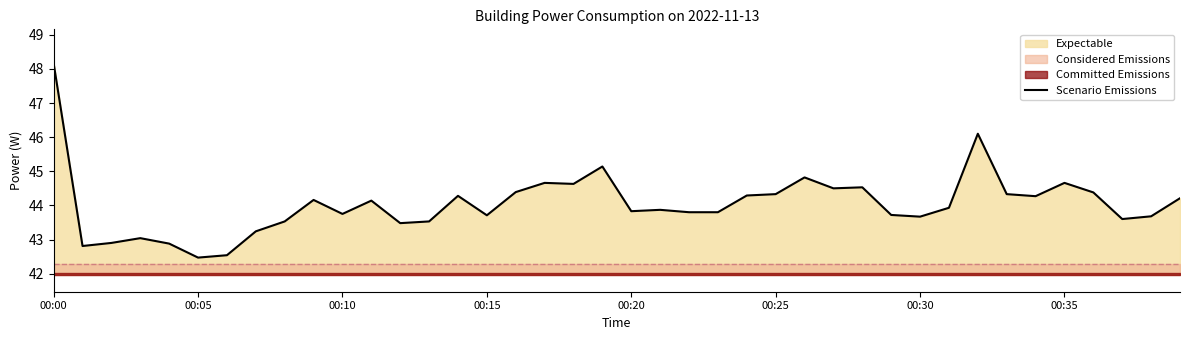

Reading left to right, extract all data points from this chart.

48.2	42.8	42.9	43.0	42.9	42.5	42.5	43.2	43.5	44.2	43.8	44.1	43.5	43.5	44.3	43.7	44.4	44.7	44.6	45.1	43.8	43.9	43.8	43.8	44.3	44.3	44.8	44.5	44.5	43.7	43.7	43.9	46.1	44.3	44.3	44.7	44.4	43.6	43.7	44.2